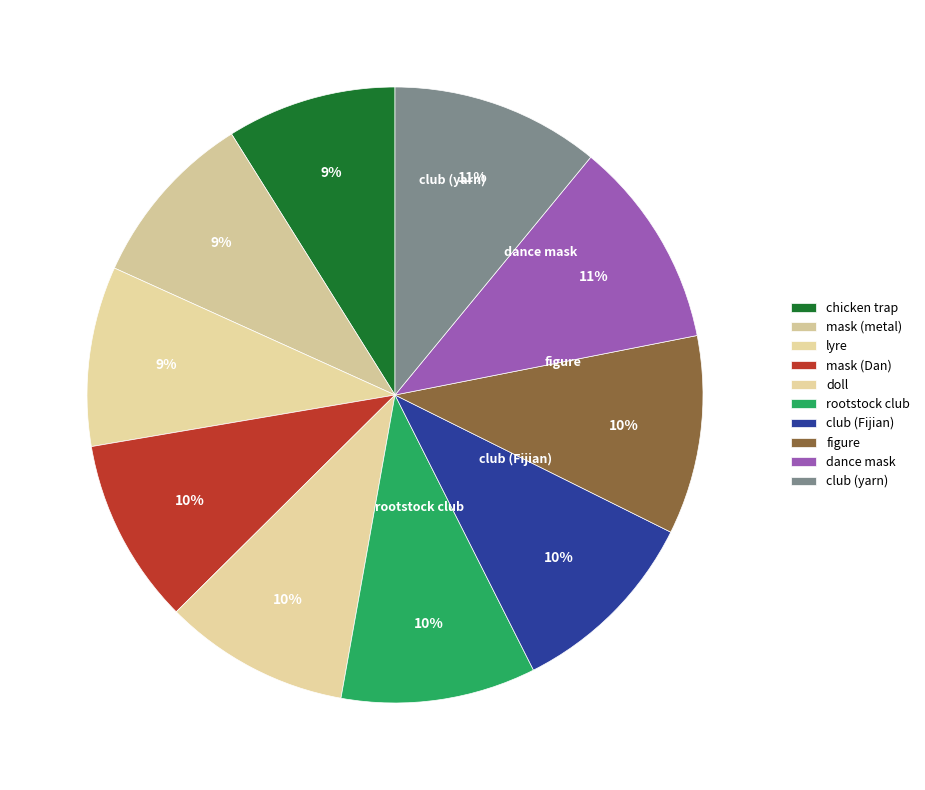

Does any single category account for the majority?

No